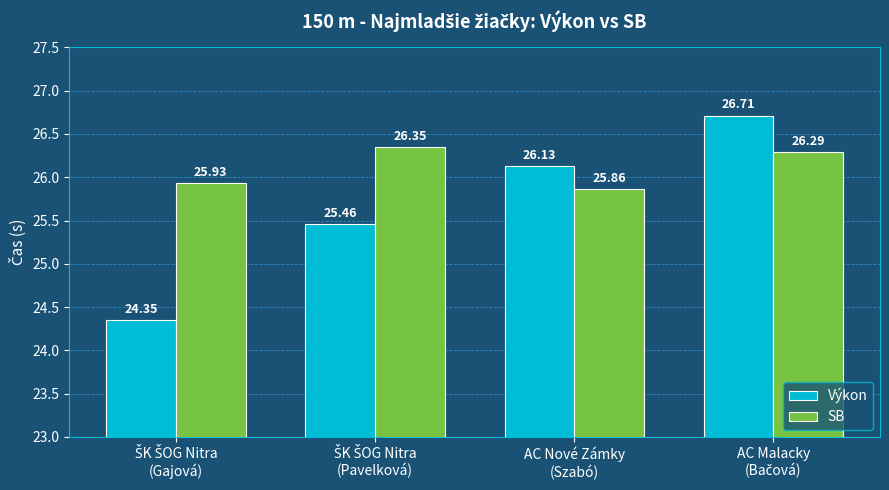

Which series has the largest total across all categories?

SB